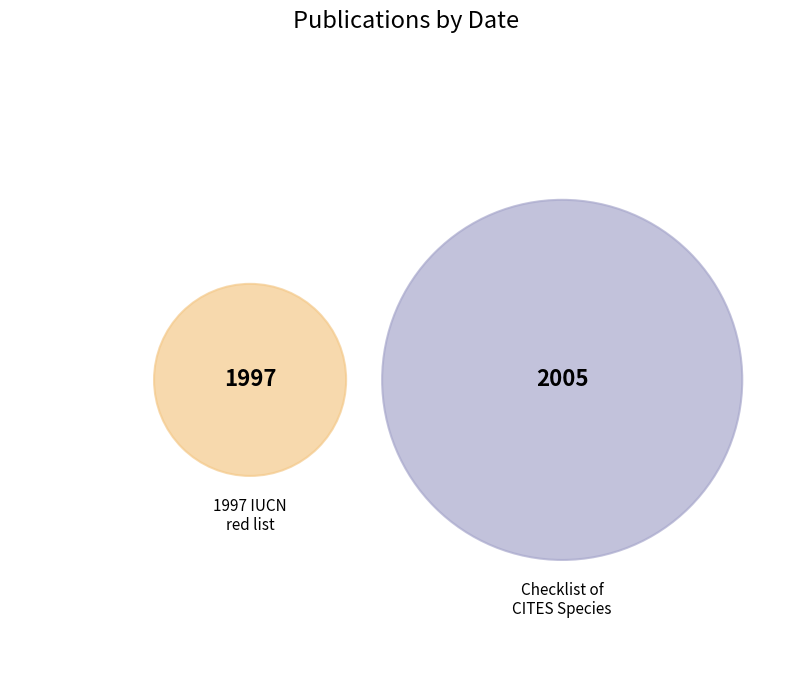

Does any single category account for the majority?

Yes